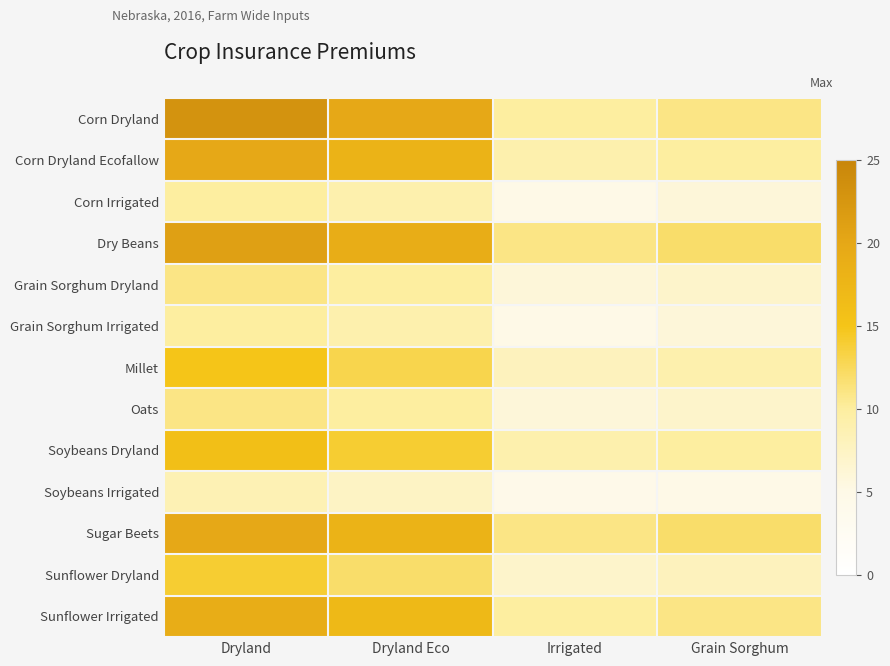

Reading right to left, extract all data points from this chart.

Corn Dryland: Grain Sorghum=11.0	Irrigated=10.0	Dryland Eco=20.0	Dryland=23.0
Corn Dryland Ecofallow: Grain Sorghum=10.0	Irrigated=9.0	Dryland Eco=18.0	Dryland=20.0
Corn Irrigated: Grain Sorghum=6.0	Irrigated=5.0	Dryland Eco=9.0	Dryland=10.0
Dry Beans: Grain Sorghum=12.0	Irrigated=11.0	Dryland Eco=19.0	Dryland=21.0
Grain Sorghum Dryland: Grain Sorghum=7.0	Irrigated=6.0	Dryland Eco=10.0	Dryland=11.0
Grain Sorghum Irrigated: Grain Sorghum=6.0	Irrigated=5.0	Dryland Eco=9.0	Dryland=10.0
Millet: Grain Sorghum=9.0	Irrigated=8.0	Dryland Eco=13.0	Dryland=15.0
Oats: Grain Sorghum=7.0	Irrigated=6.0	Dryland Eco=10.0	Dryland=11.0
Soybeans Dryland: Grain Sorghum=10.0	Irrigated=9.0	Dryland Eco=14.0	Dryland=16.0
Soybeans Irrigated: Grain Sorghum=5.0	Irrigated=4.5	Dryland Eco=7.5	Dryland=8.5
Sugar Beets: Grain Sorghum=12.0	Irrigated=11.0	Dryland Eco=18.0	Dryland=20.0
Sunflower Dryland: Grain Sorghum=8.0	Irrigated=7.0	Dryland Eco=12.0	Dryland=14.0
Sunflower Irrigated: Grain Sorghum=11.0	Irrigated=10.0	Dryland Eco=17.0	Dryland=19.0